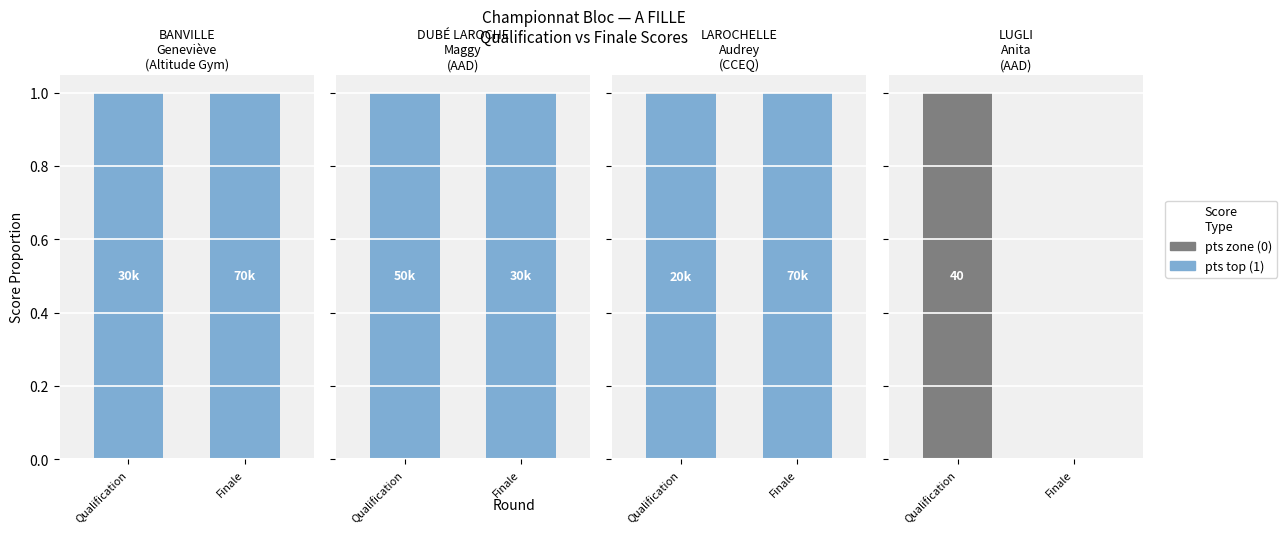

Count the number of categories in the chart.

2